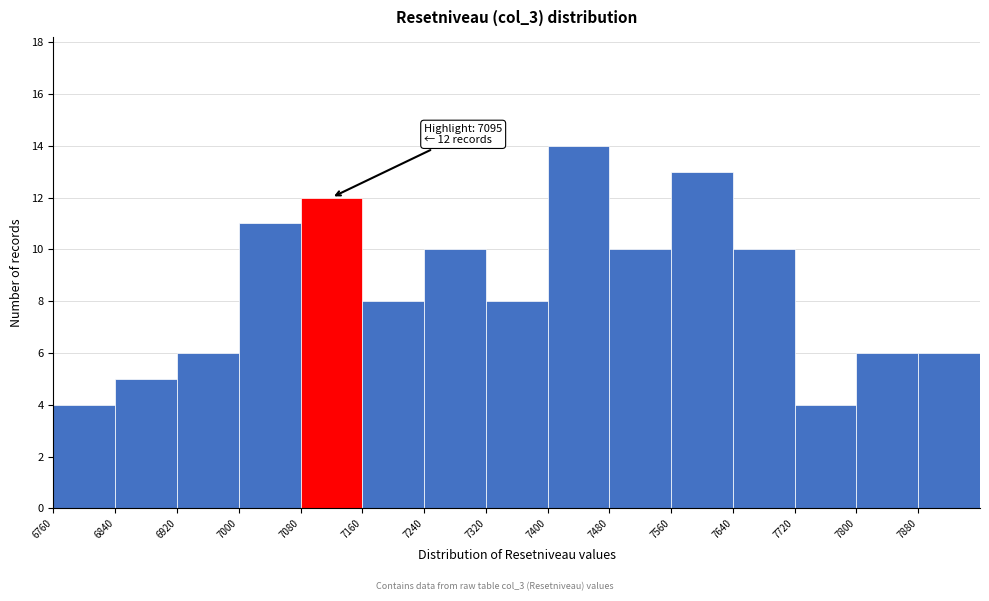

Over which range of the x-axis is the bar tallest?

7400 to 7480